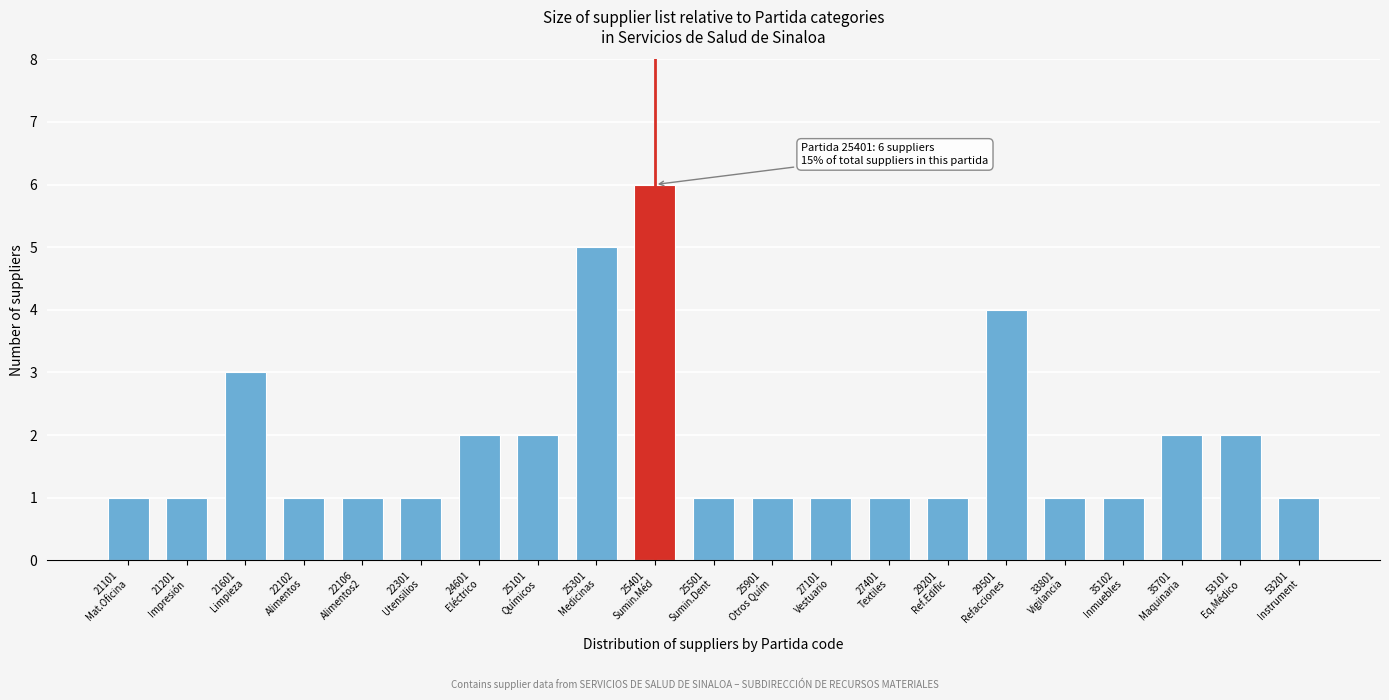

Reading right to left, extract all data points from this chart.

1	2	2	1	1	4	1	1	1	1	1	6	5	2	2	1	1	1	3	1	1